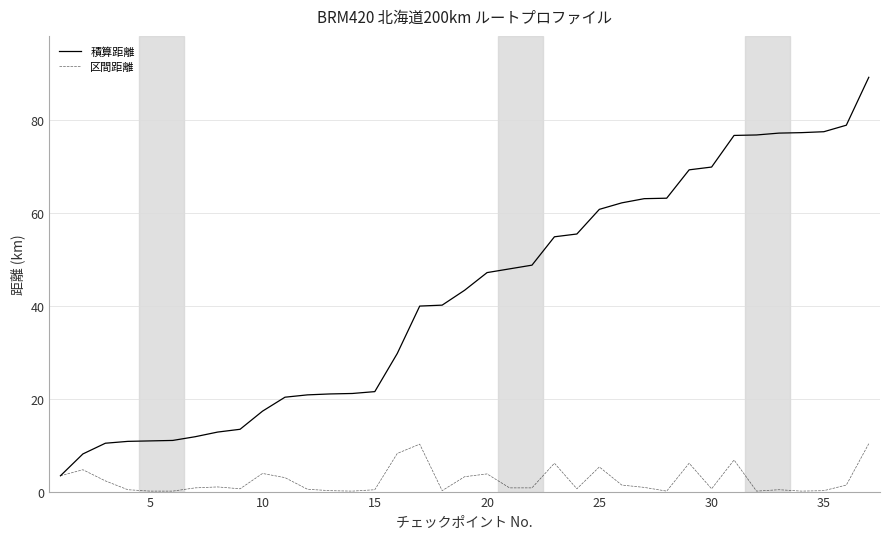

Which series has the widest spread of values?

積算距離